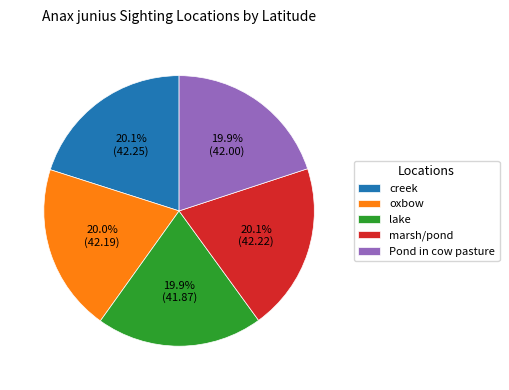

To the nearest percent, what is the average slice percentage?

20%